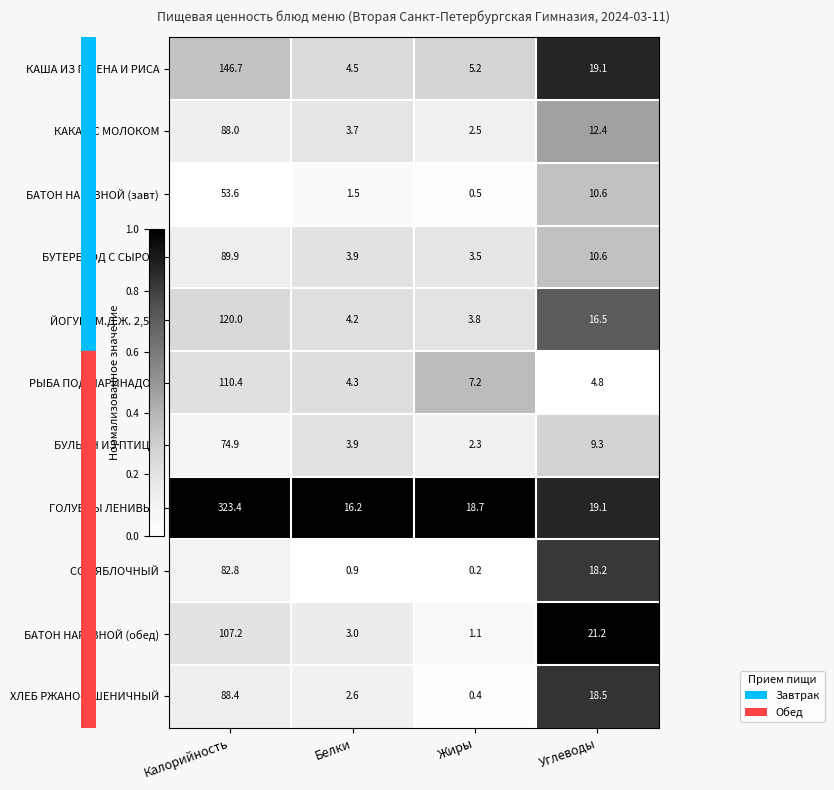

Which category has the highest value across all series?

Калорийность